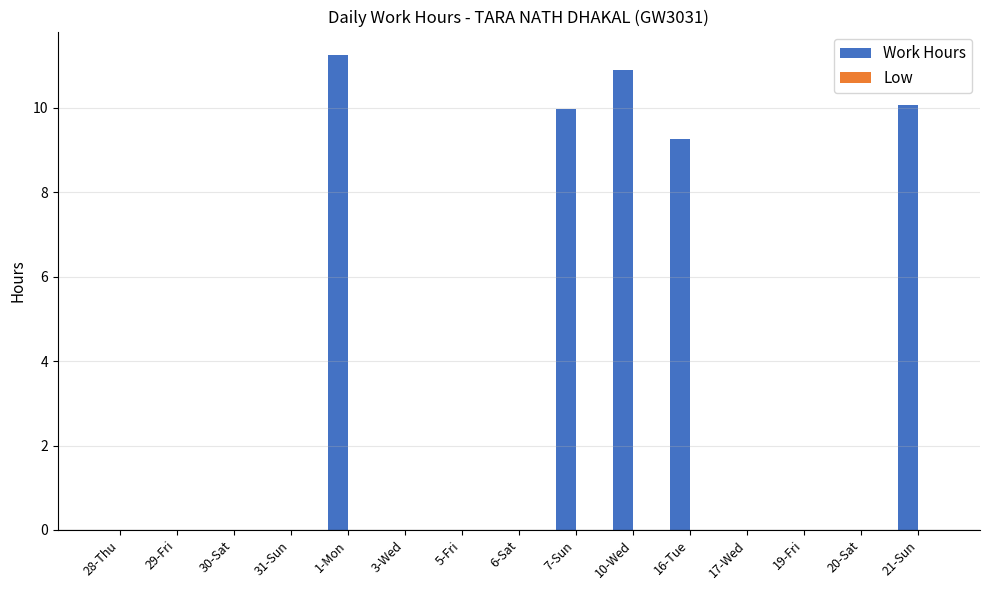

What is the sum of the values at 5-Fri and 7-Sun?

10.0